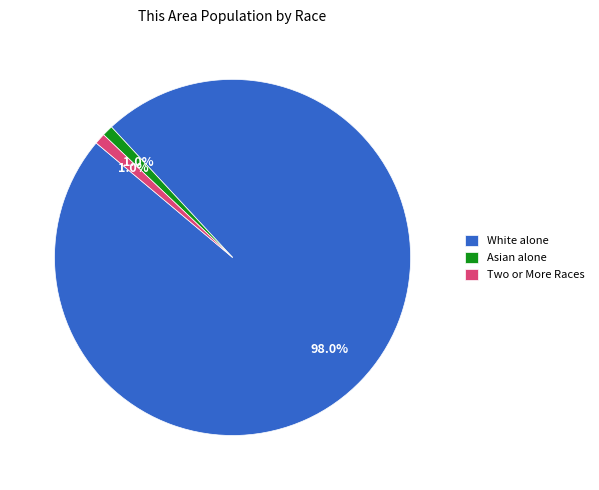

How many slices are in this pie chart?

3